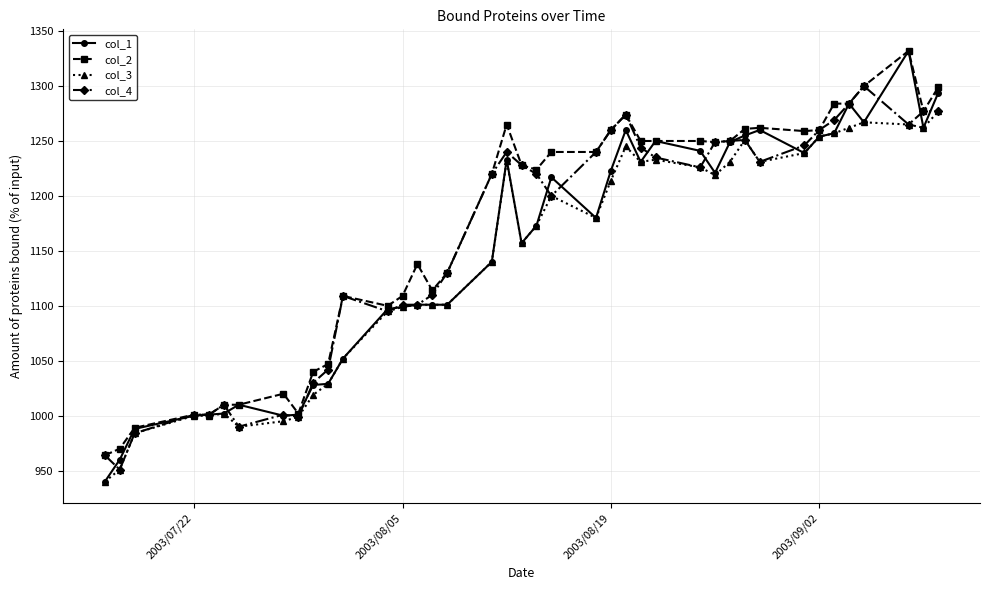

What is the value of the col_2 point at the 28th from the left?

1250